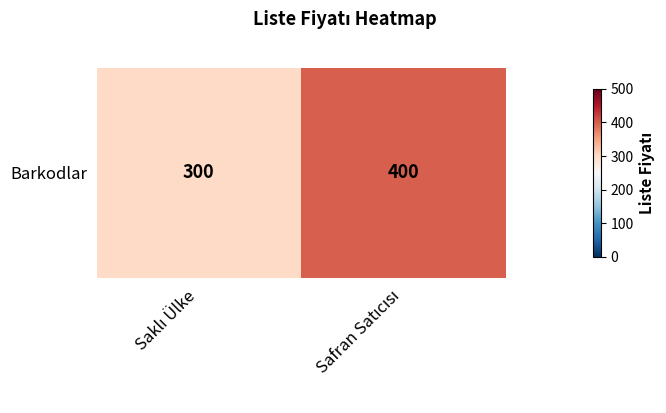

What is the sum of the values at Safran Satıcısı and Saklı Ülke?

700